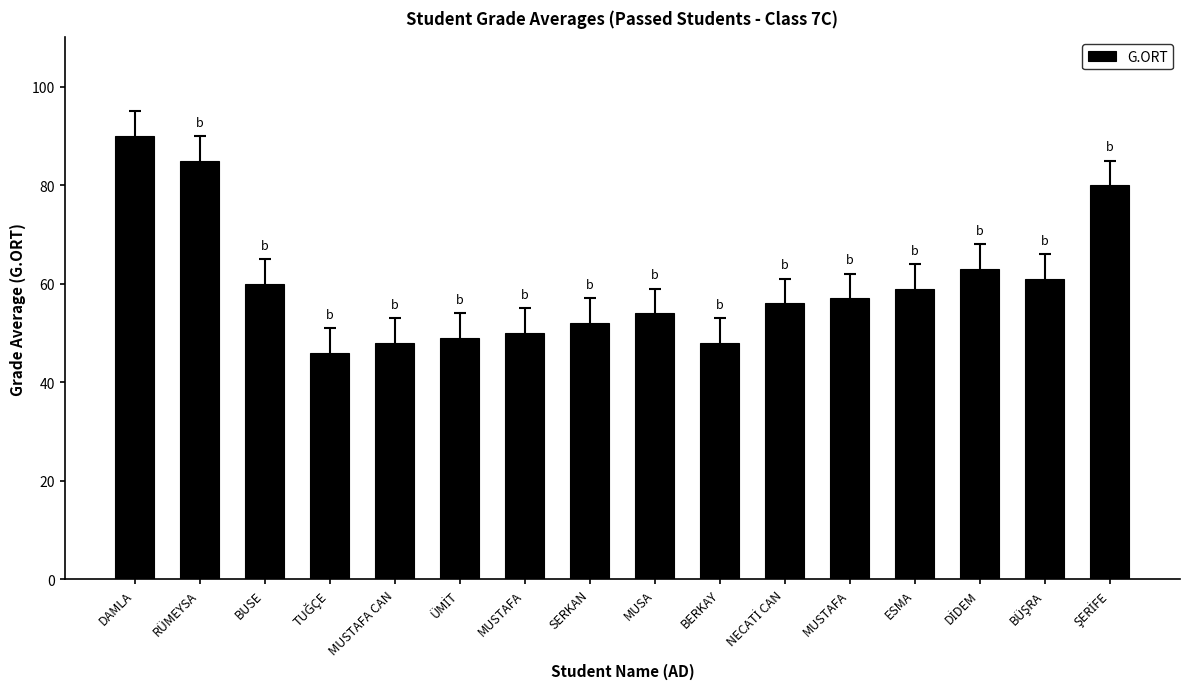

Is it true that the value at MUSTAFA CAN is 25?

False